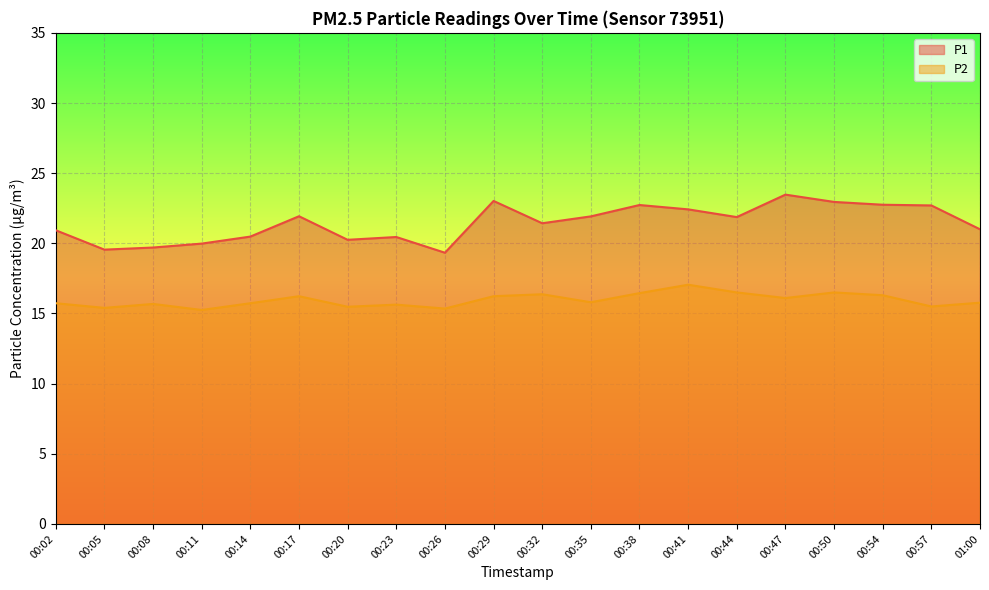

Reading left to right, list all the values displayed in this chart.

P1: 20.9	19.6	19.7	20.0	20.5	21.9	20.2	20.4	19.3	23.0	21.4	21.9	22.7	22.4	21.9	23.5	22.9	22.8	22.7	21.0
P2: 15.7	15.4	15.7	15.2	15.7	16.2	15.5	15.6	15.3	16.2	16.4	15.8	16.4	17.1	16.5	16.1	16.5	16.3	15.5	15.8